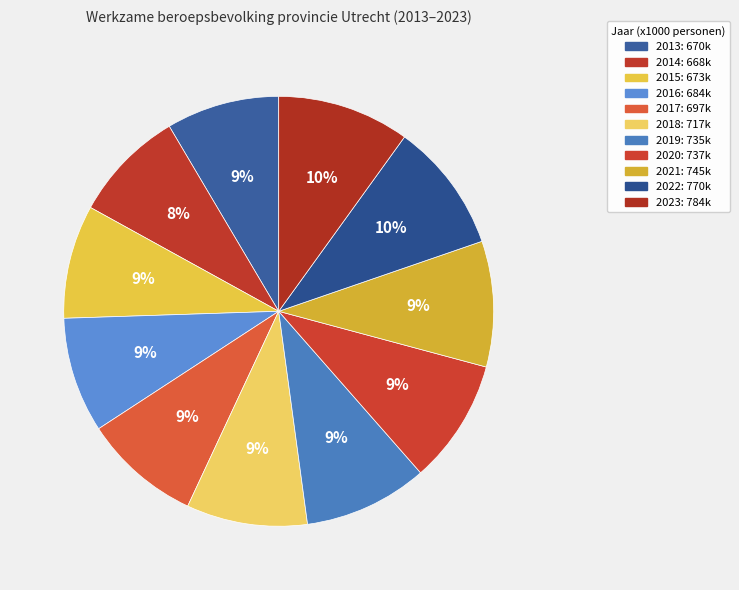

To the nearest percent, what is the average slice percentage?

9%